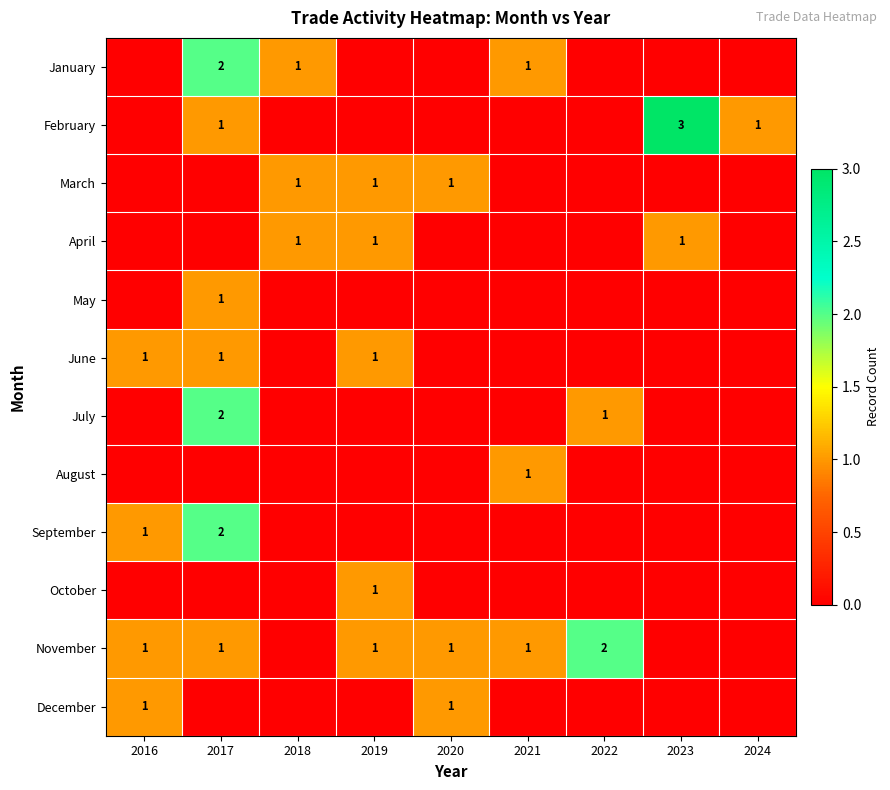

True or false: April has a value of 1 at 2018.

True